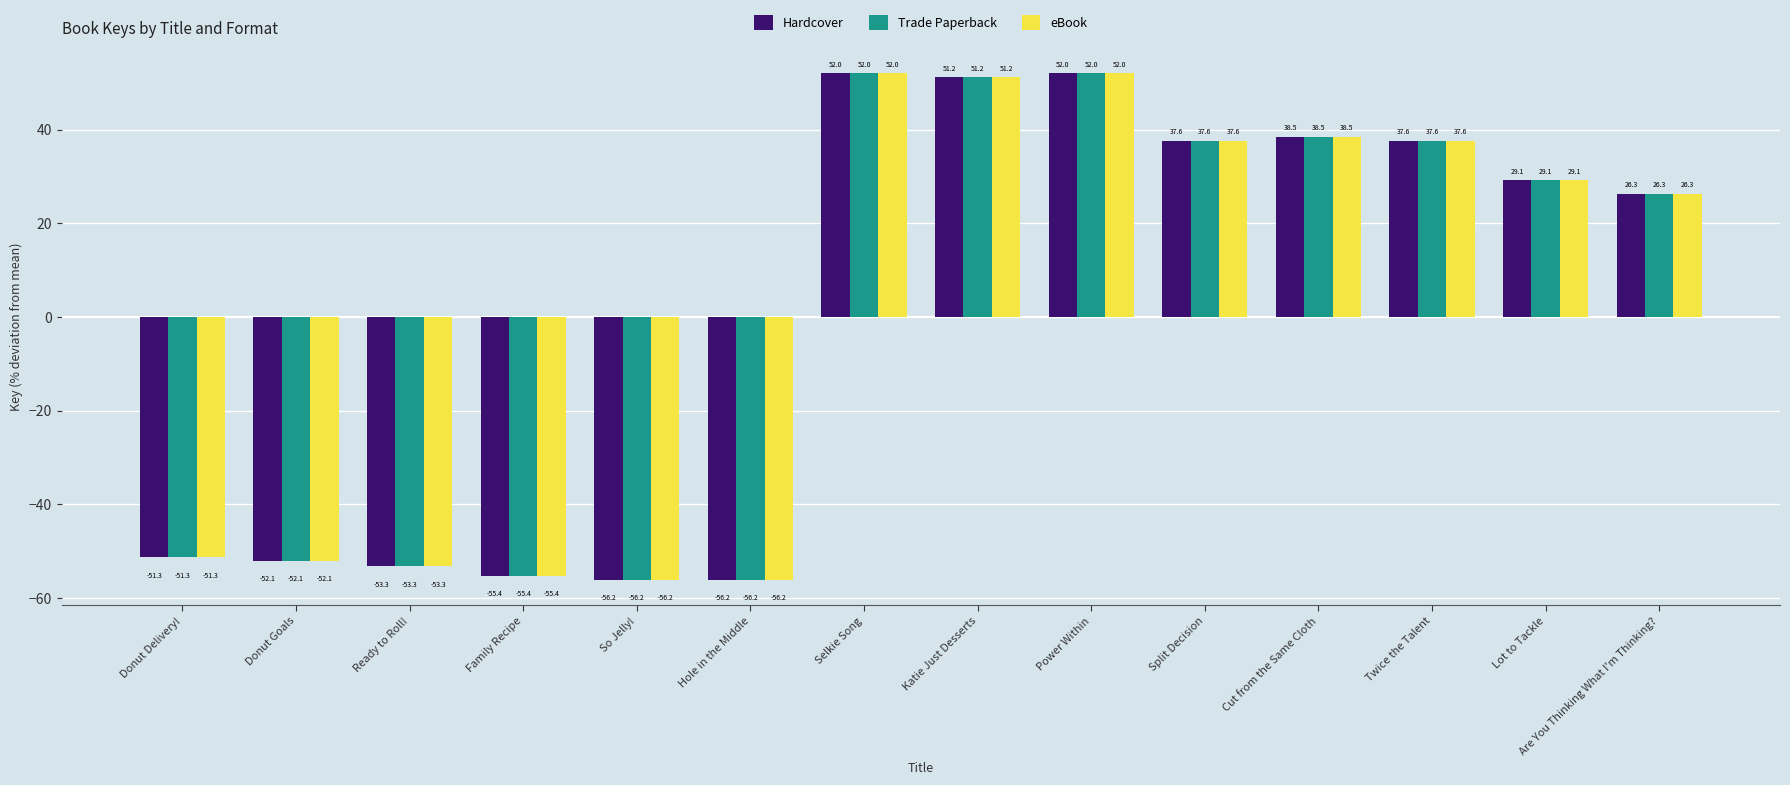

The value of Hardcover at Power Within is 27.4. True or false?

False